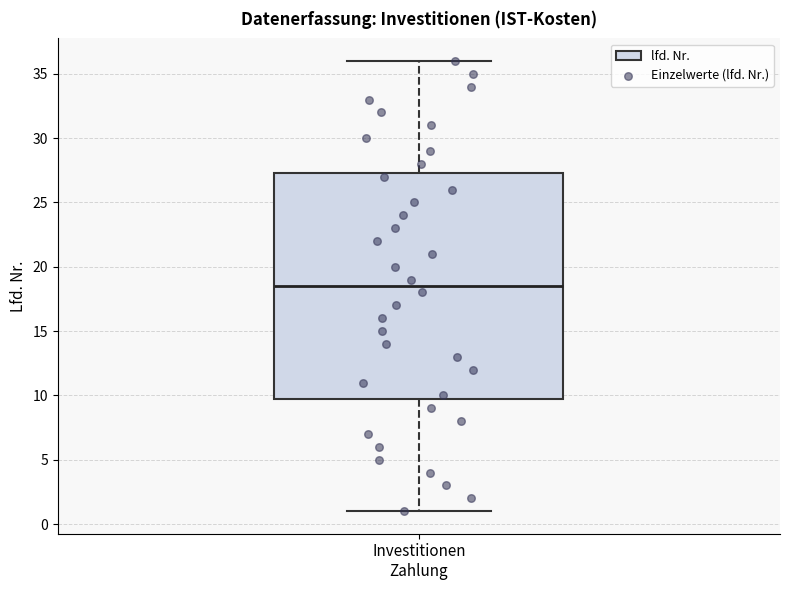

Transcribe this box plot: give where the median line is, the range the box spans, and where the two whiskers end, as read against the y-axis. The values are not printed on the chart, so give them approximately, as read against the axis.

median 18.5, box 10.0 to 27.5, whiskers 1.0 to 36.0